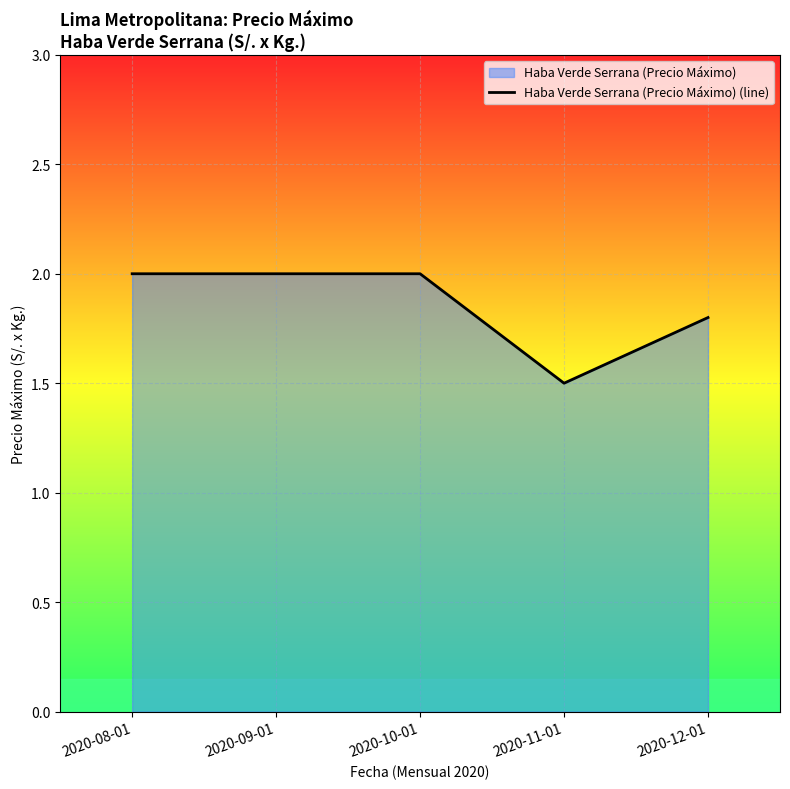

The value at 2020-09-01 is 0.8. True or false?

False